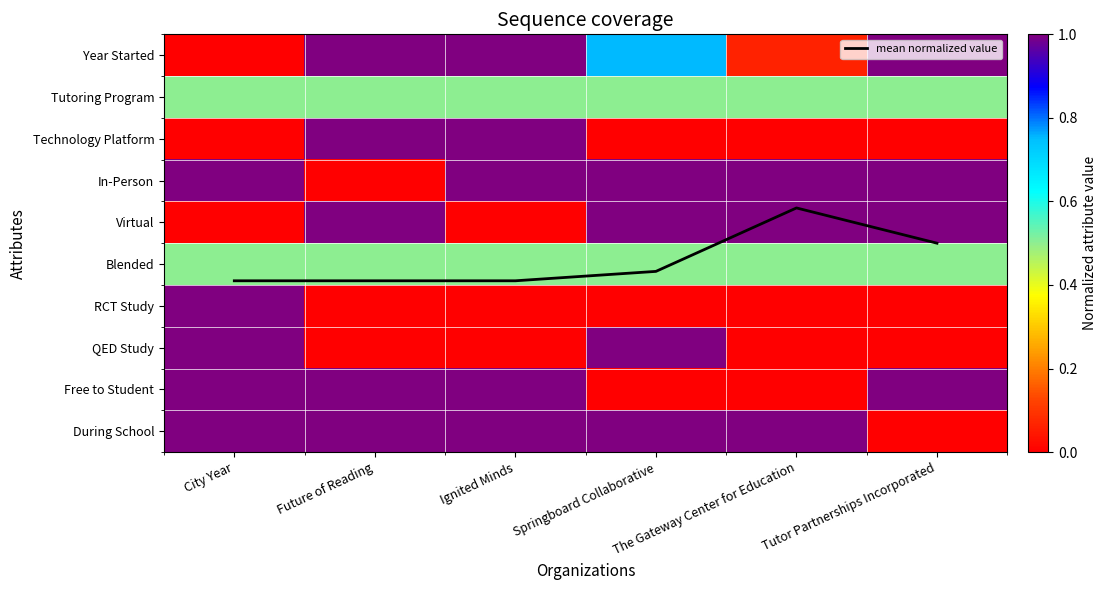

At which category is the sum across all series the highest?

City Year